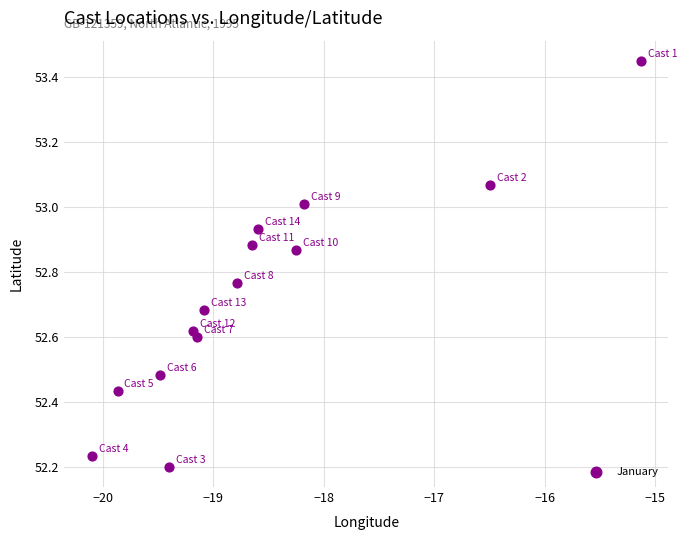

How many points are shown in the scatter plot?

14